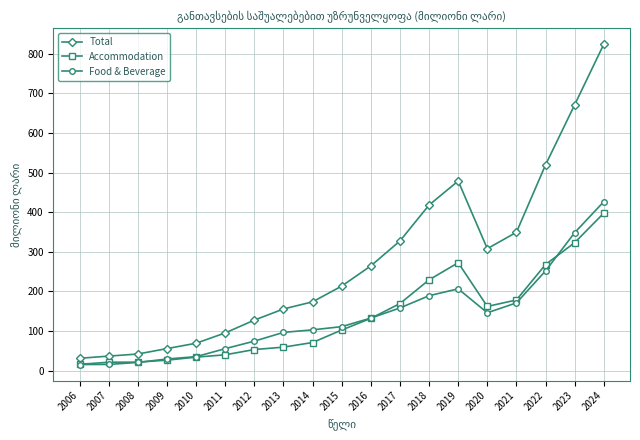

What is the smallest value displayed?

15.2